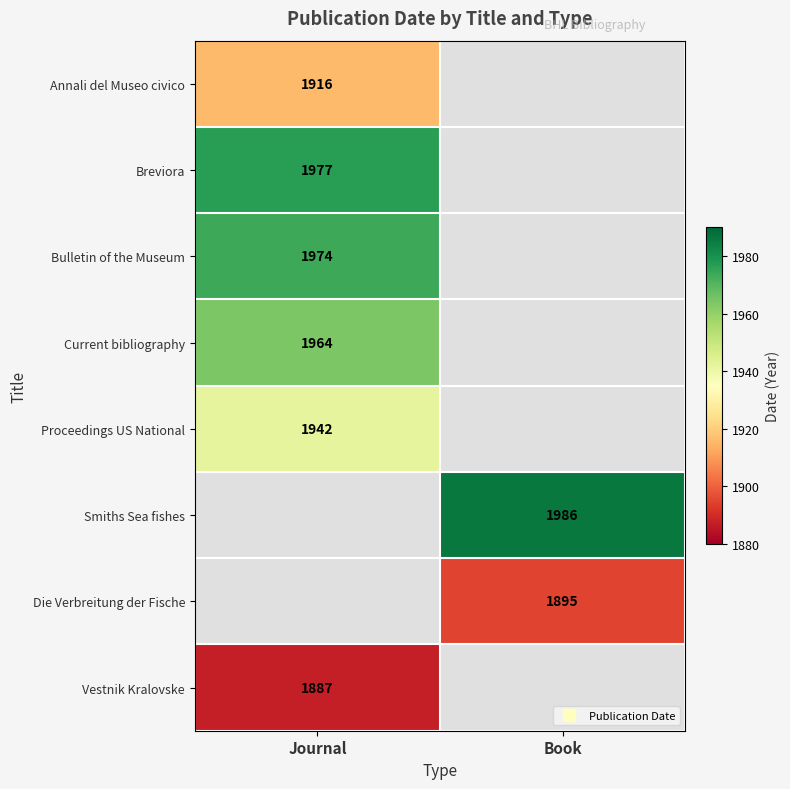

At how many categories does at least one series exceed 1893?

2